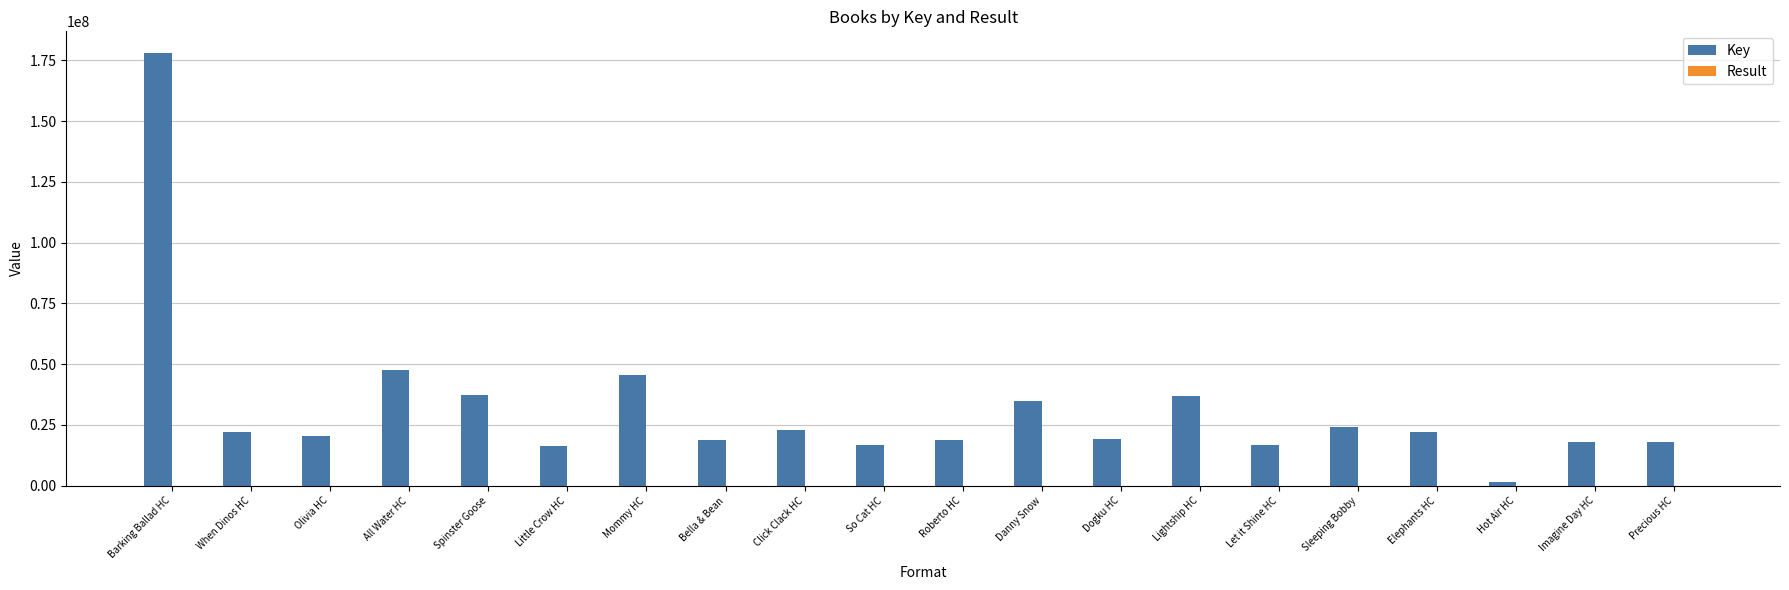

What is the spread (max minus min) of values at Hot Air HC?

1440800